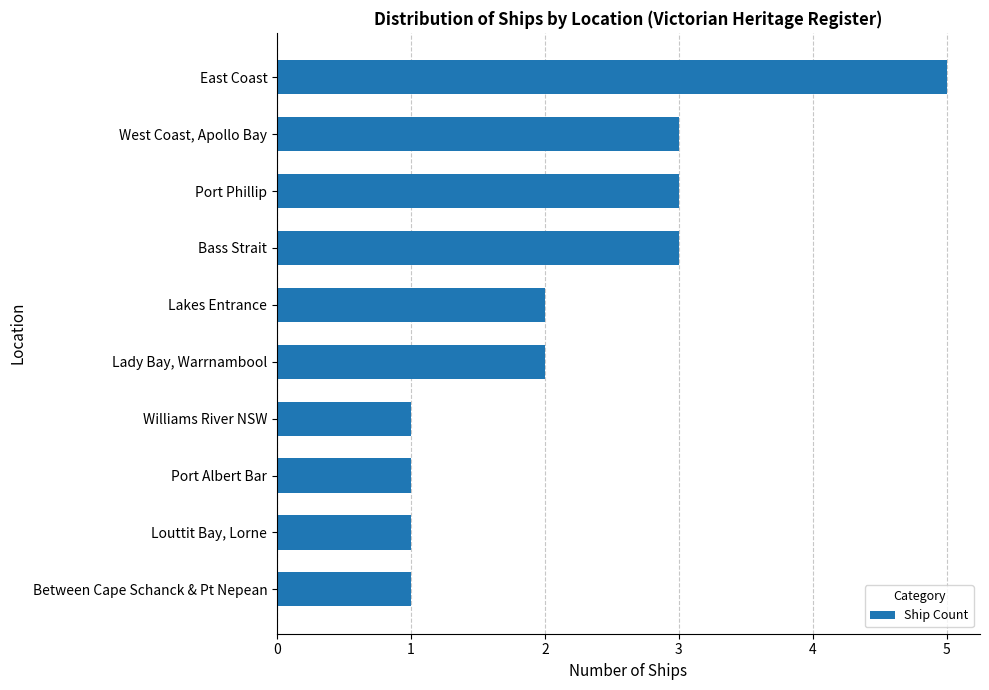

What is the difference between the maximum and minimum values?

4